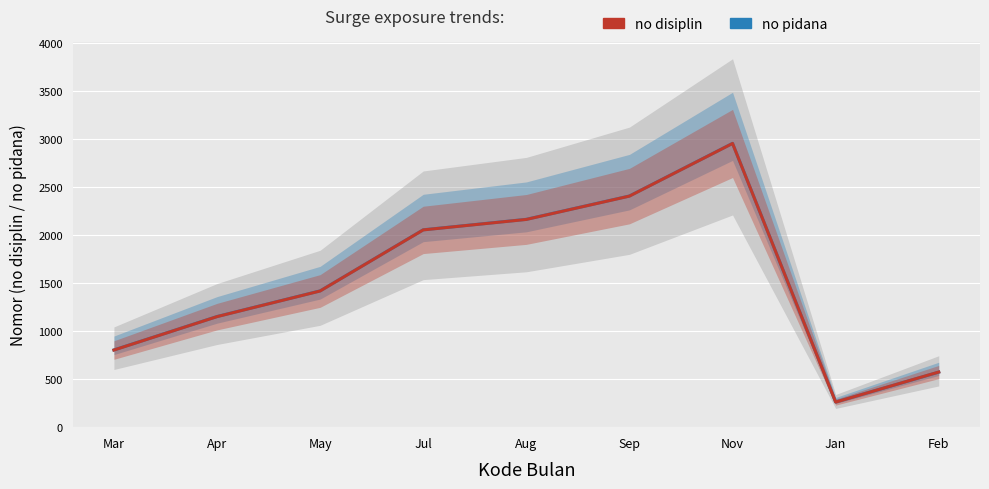

After their last crossing, which series has the higher values: no disiplin or no pidana?

no disiplin